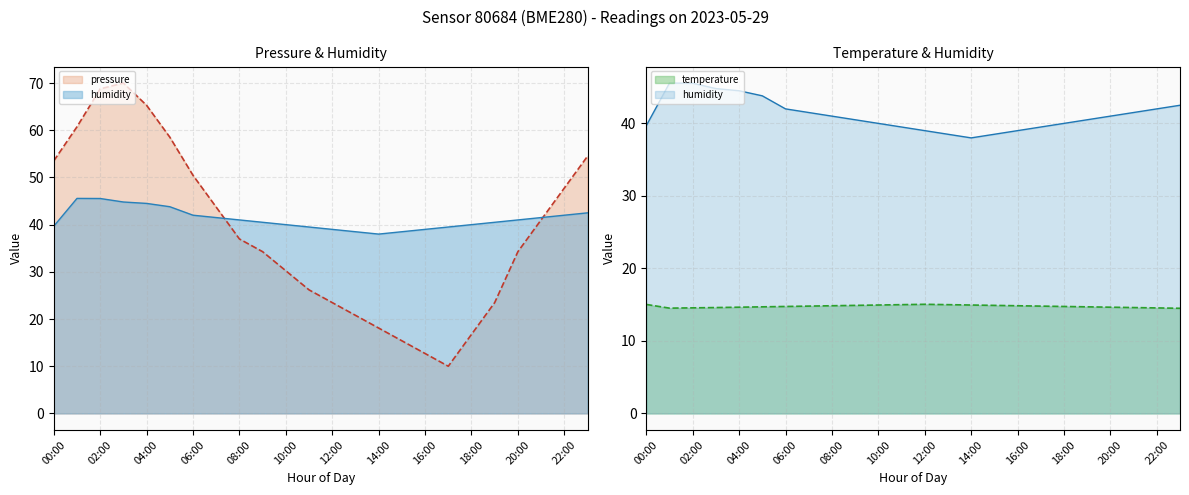

Read the humidity value at 05:00.

43.8